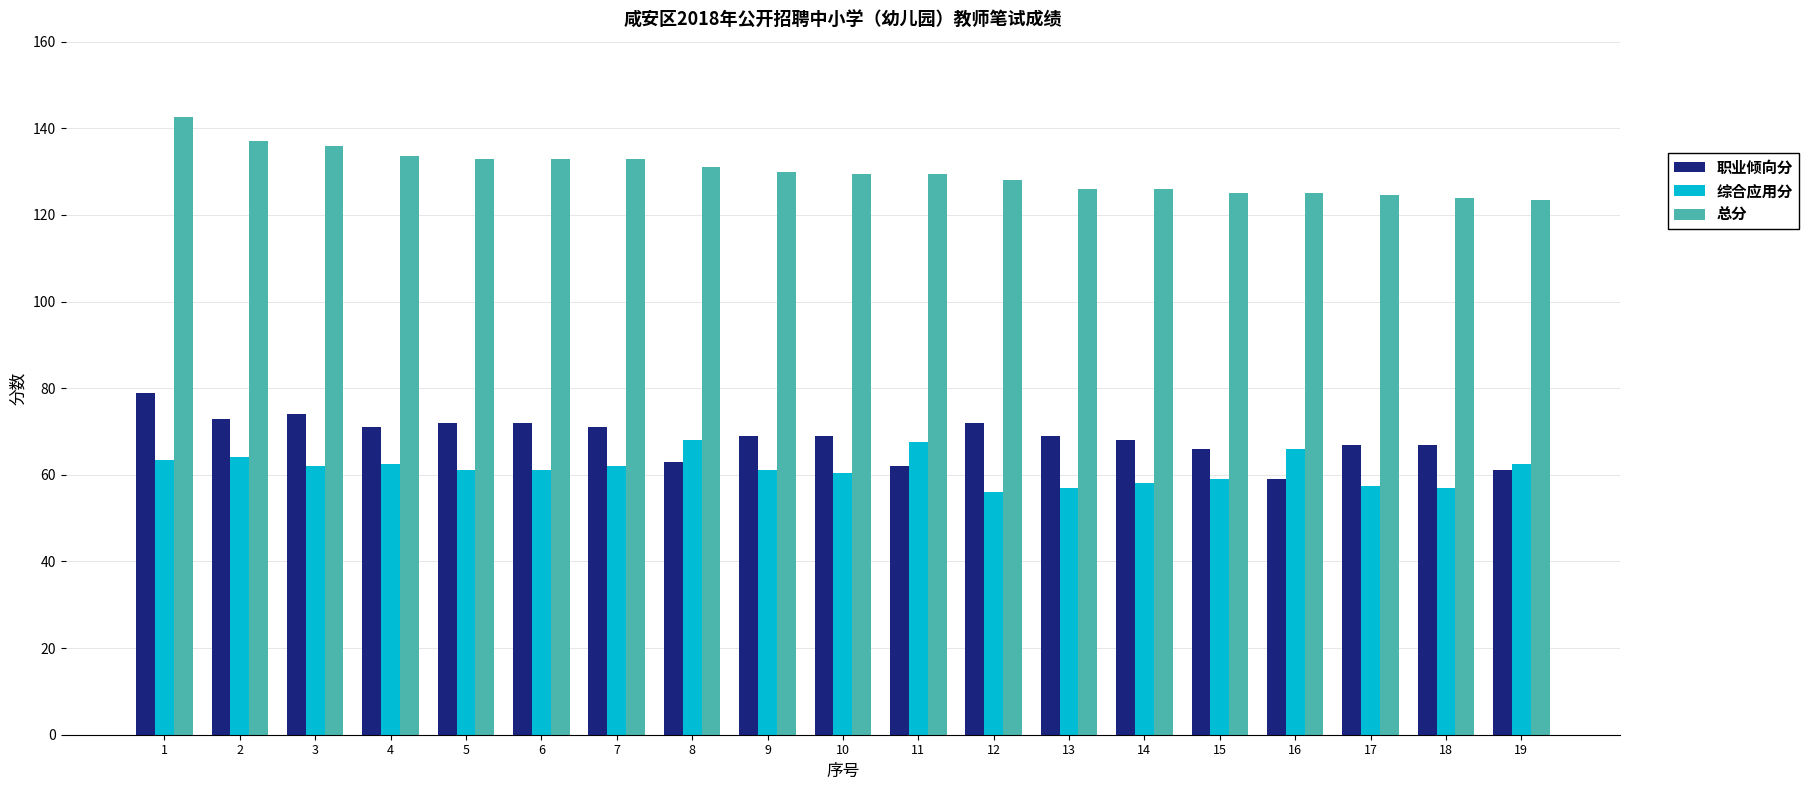

Is the value of 职业倾向分 at 8 greater than the value of 总分 at 1?

No